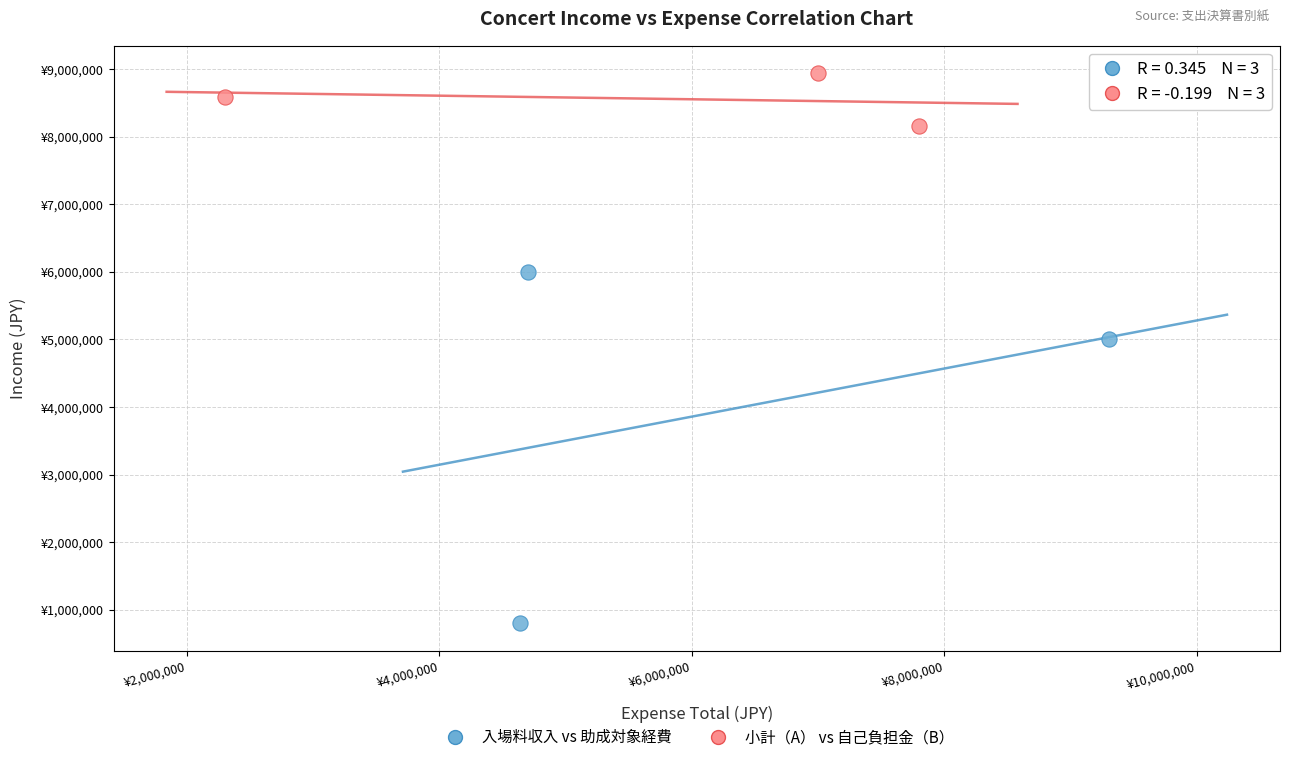

What are all the series names shown in the legend?

入場料収入 vs 助成対象経費, 小計（A） vs 自己負担金（B）